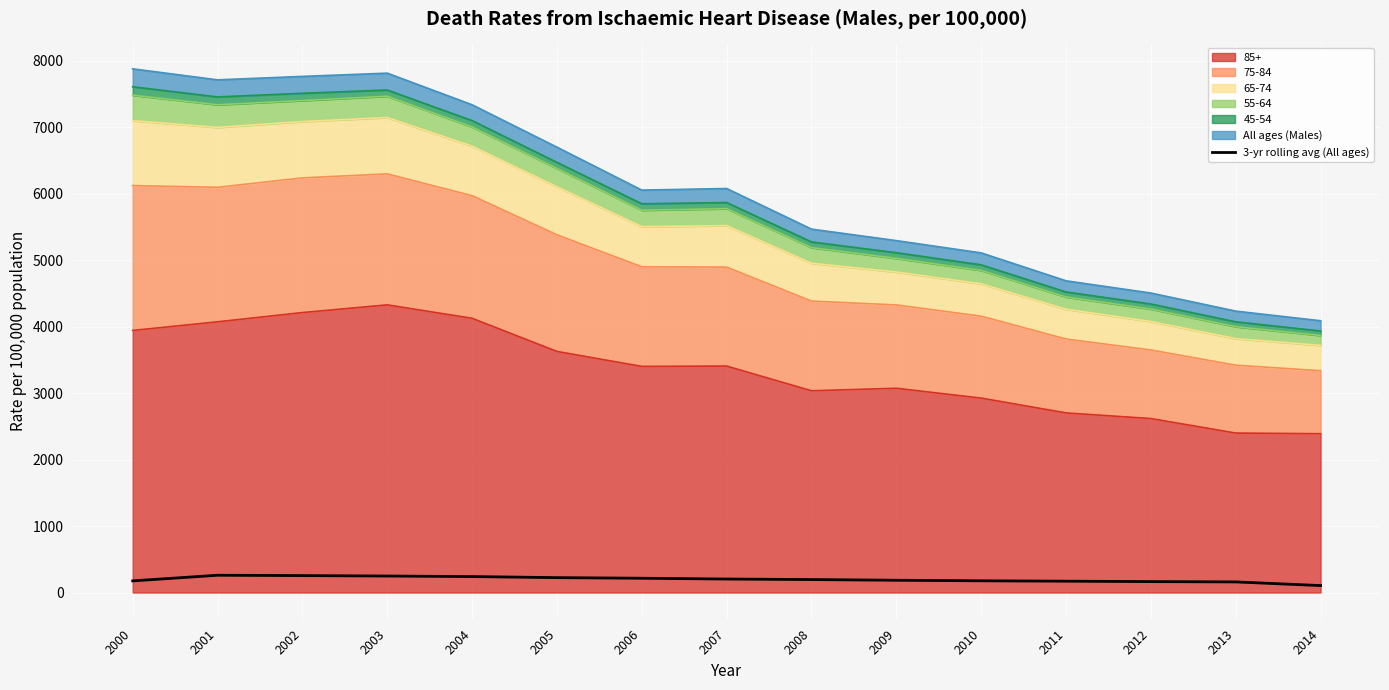

What is the ratio of the value at 2001 to the value at 2011?

1.5